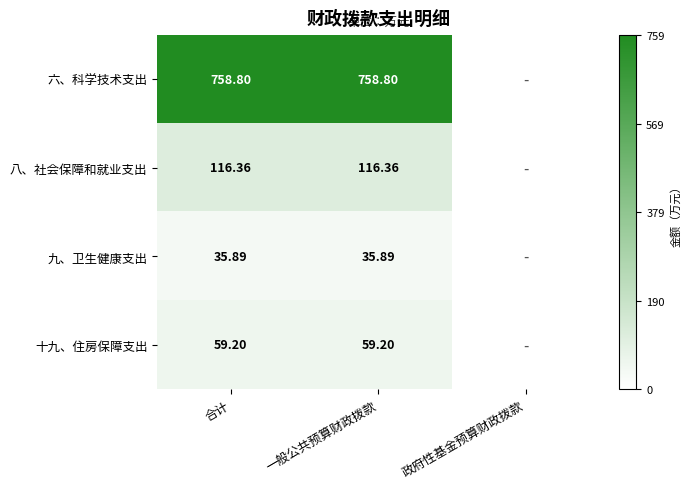

Is the value of 十九、住房保障支出 at 一般公共预算财政拨款 greater than the value of 八、社会保障和就业支出 at 一般公共预算财政拨款?

No